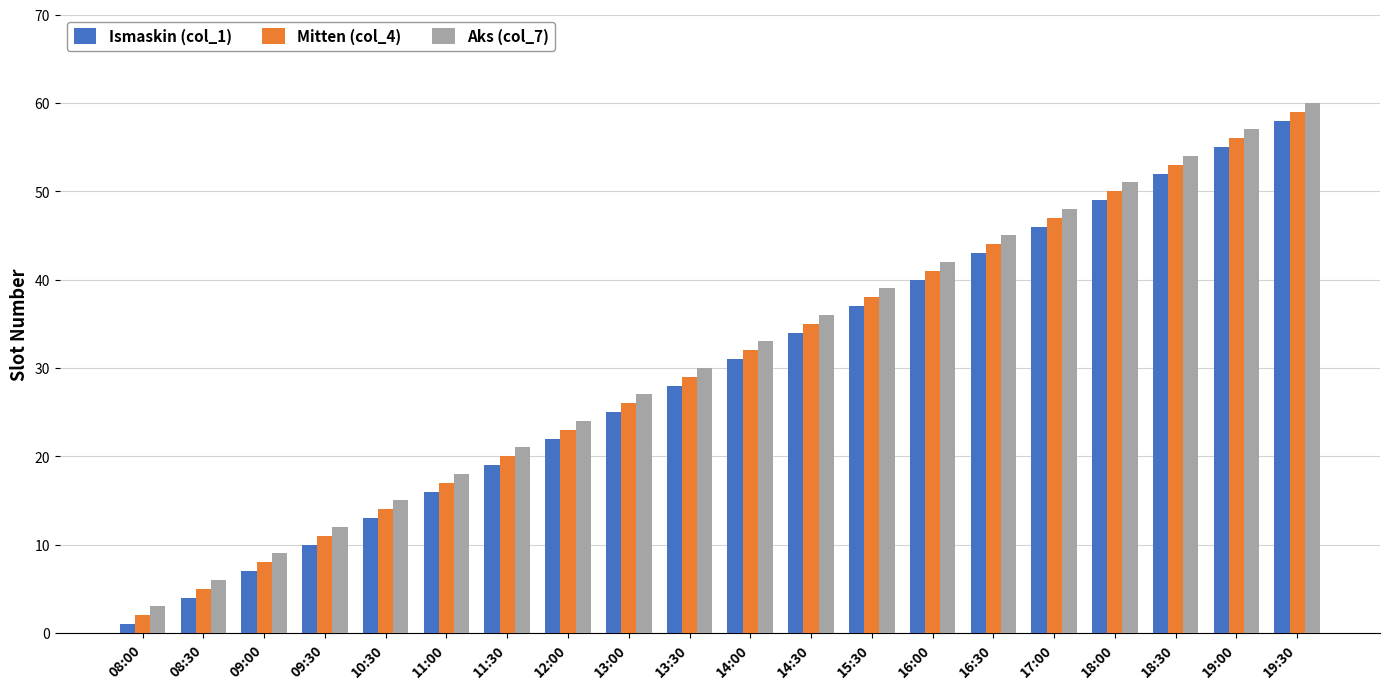

What is the average value of the Aks (col_7) series?

32